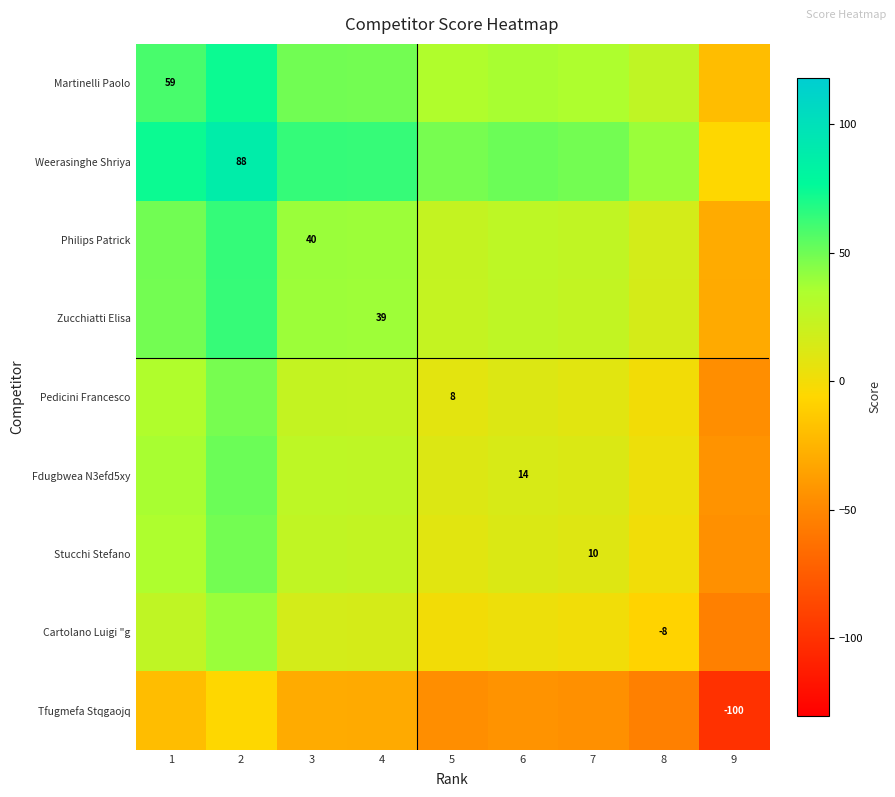

What is the lowest value of the Weerasinghe Shriya series?

-6.0